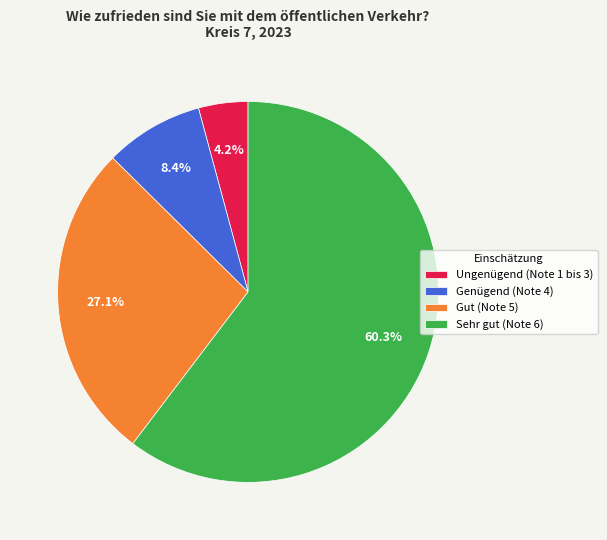

True or false: Gut (Note 5) accounts for 40% of the total.

False